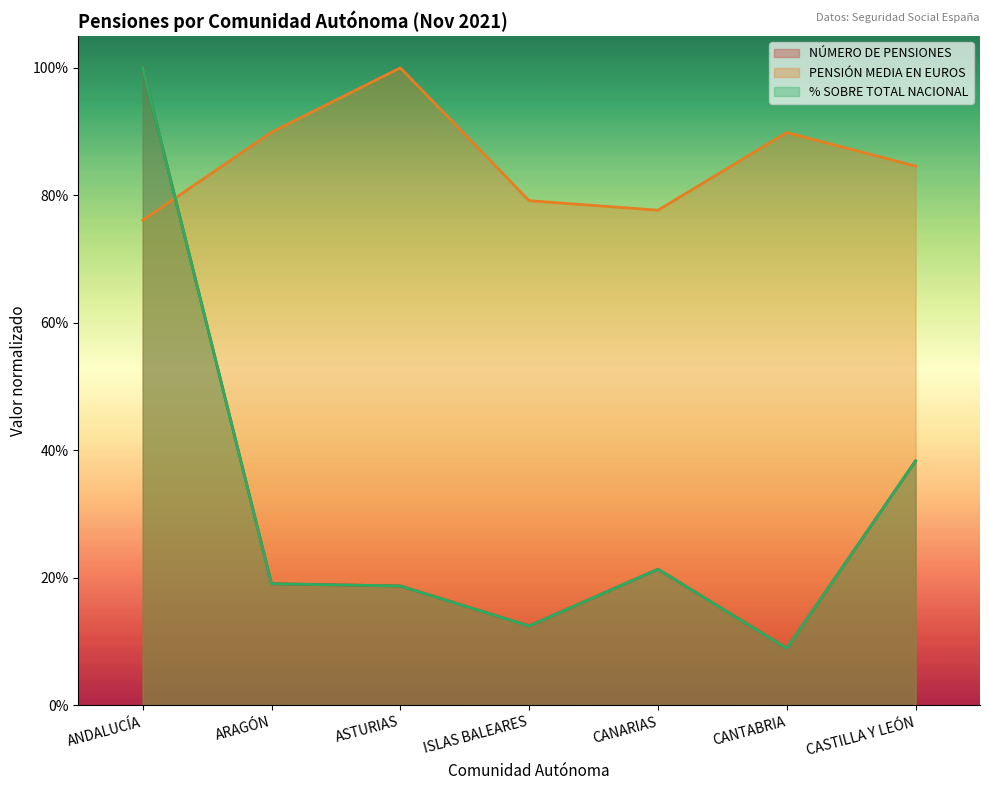

What is the value of the PENSIÓN MEDIA EN EUROS point at the 6th from the left?

0.9